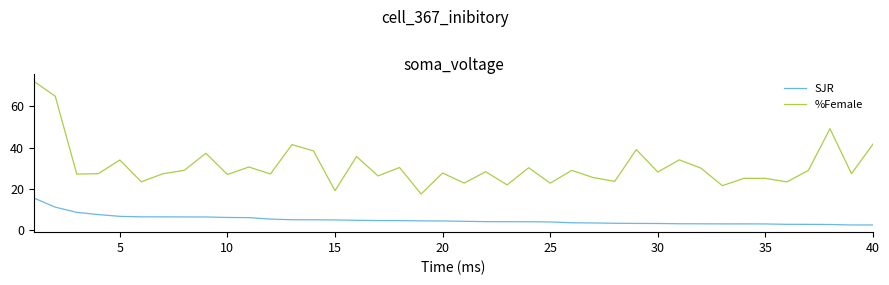

What are all the series names shown in the legend?

SJR, %Female